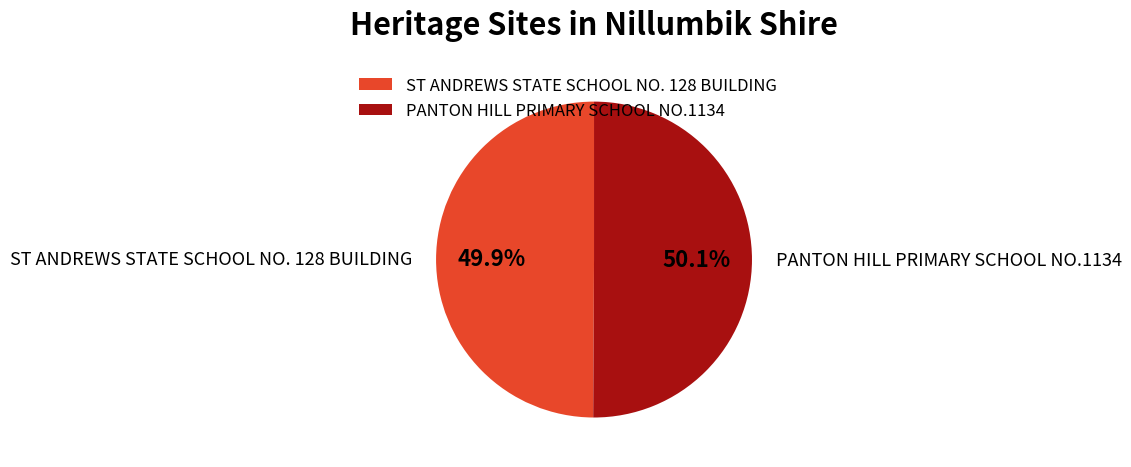

Is there a majority slice in this chart?

Yes